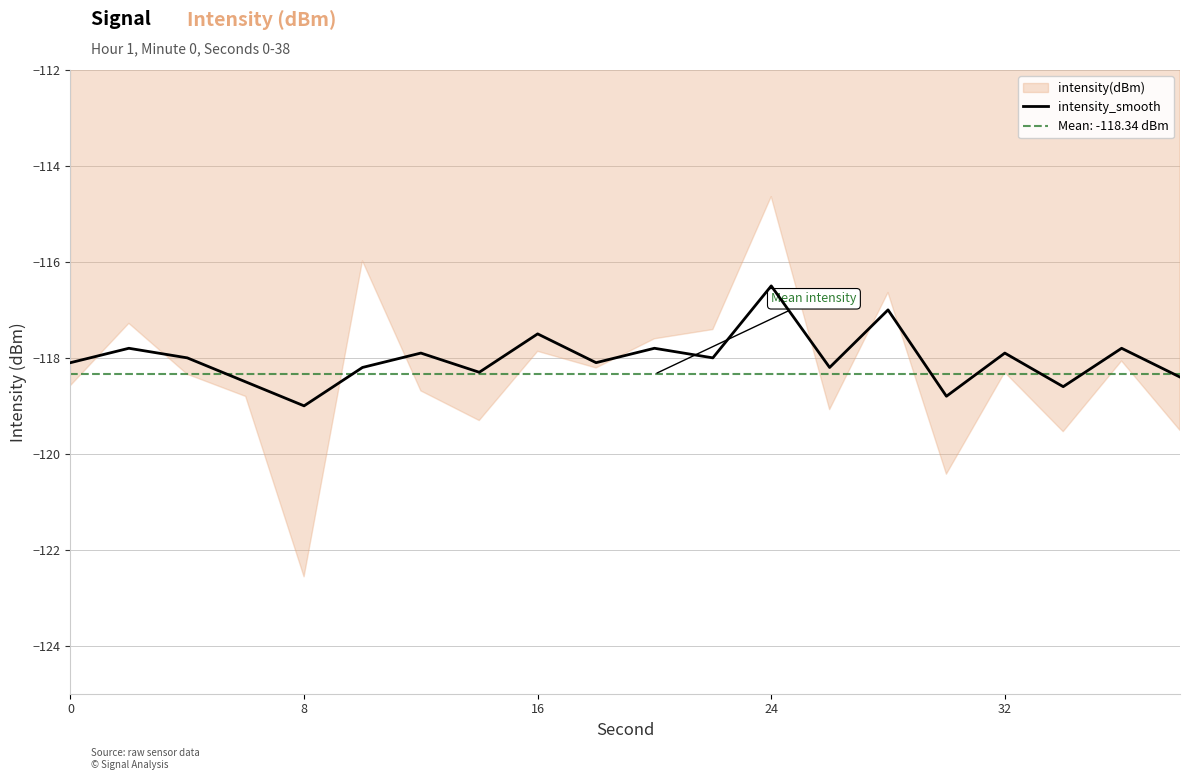

What is the lowest value of the intensity(dBm) series?

-122.6